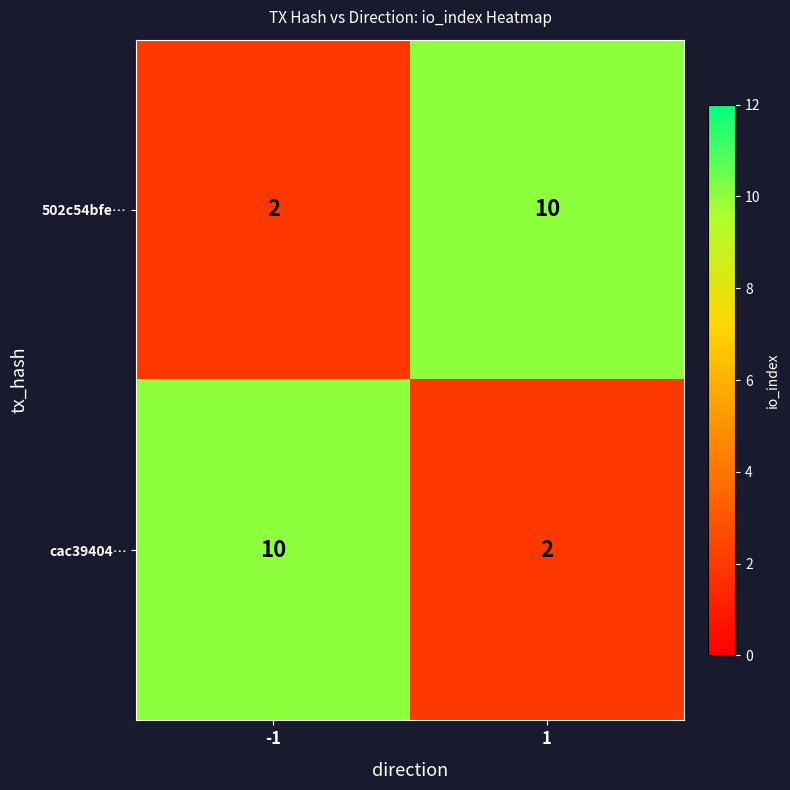

What is the average value of the cac39404… series?

6